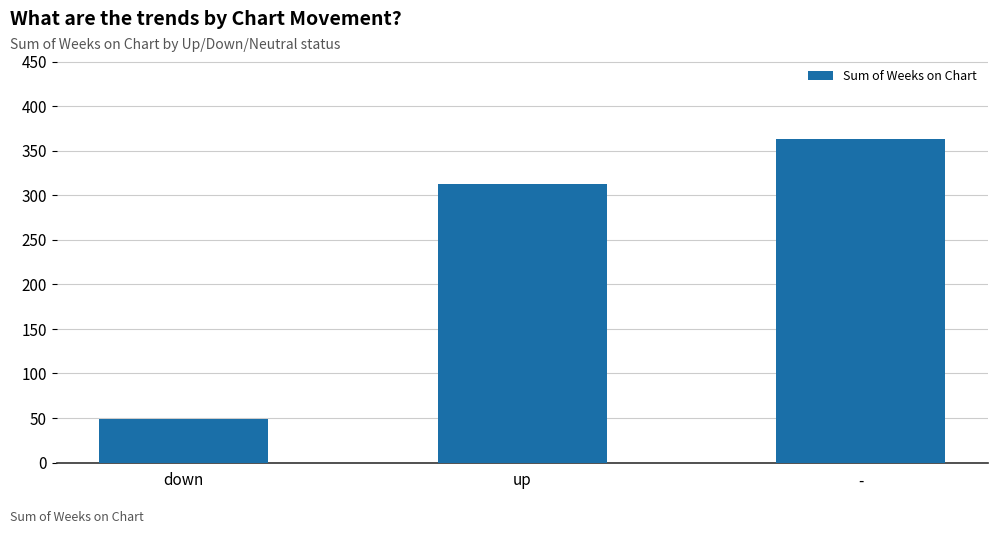

What is the value of the 2nd bar from the left?

313